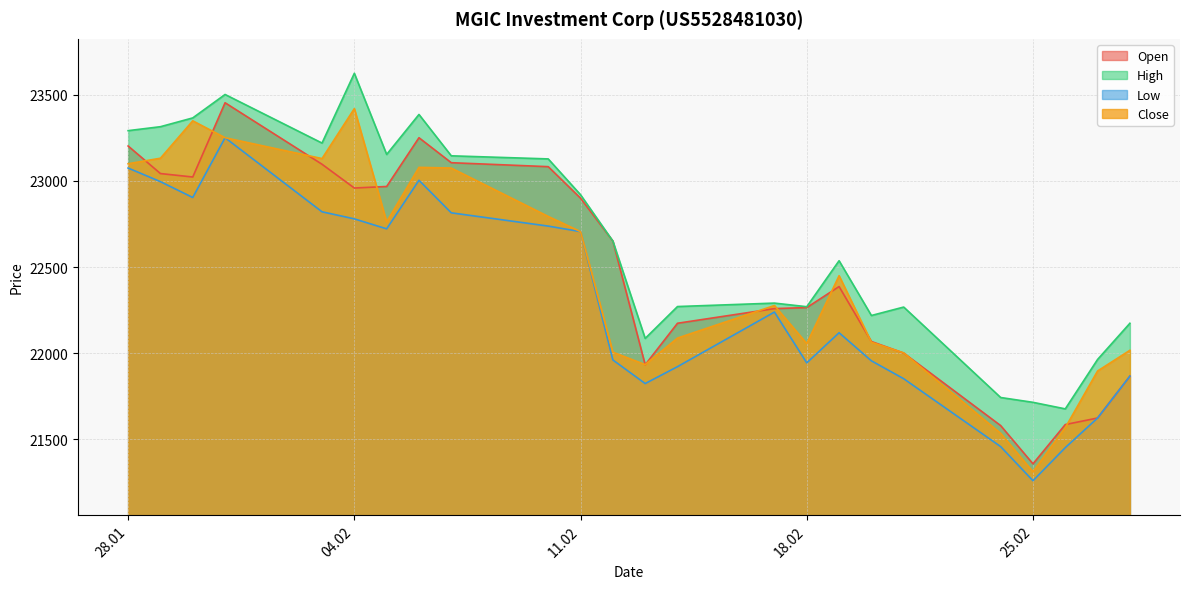

What is the greatest value displayed?

23625